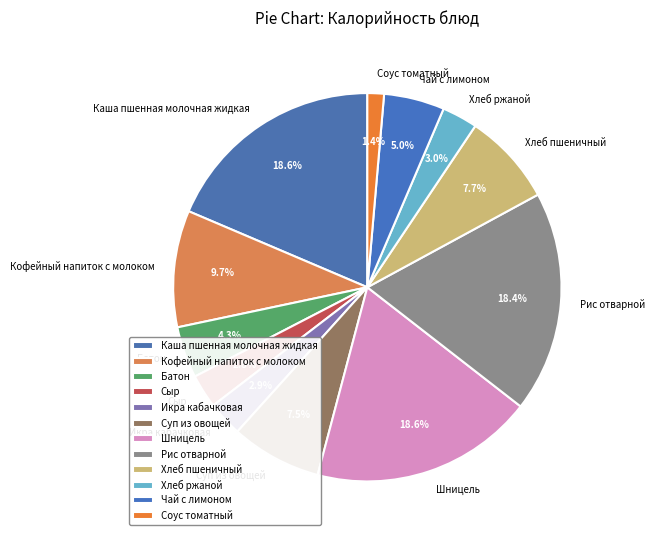

How many segments does this pie chart have?

12